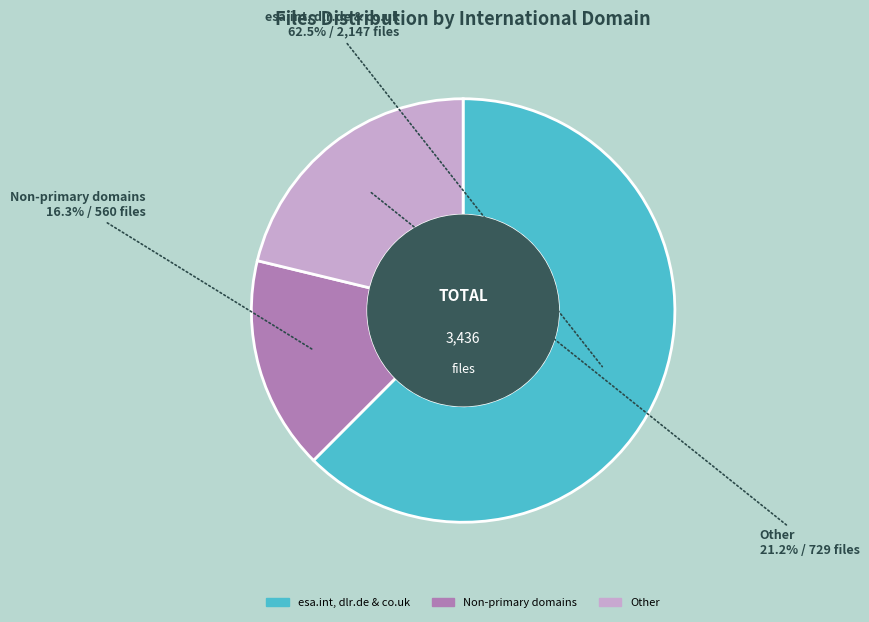

How many slices are in this pie chart?

3